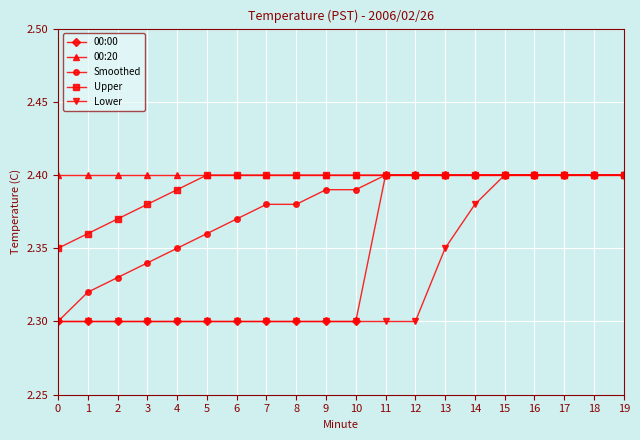

Is the value of 00:00 at 2 greater than the value of Smoothed at 10?

No